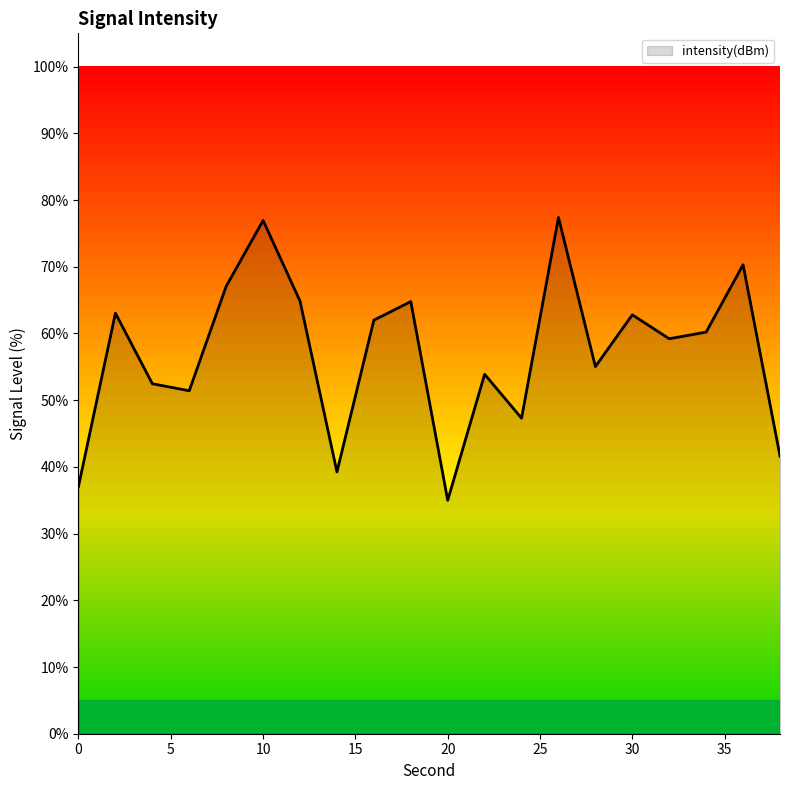

What is the maximum value shown in the chart?

77.4